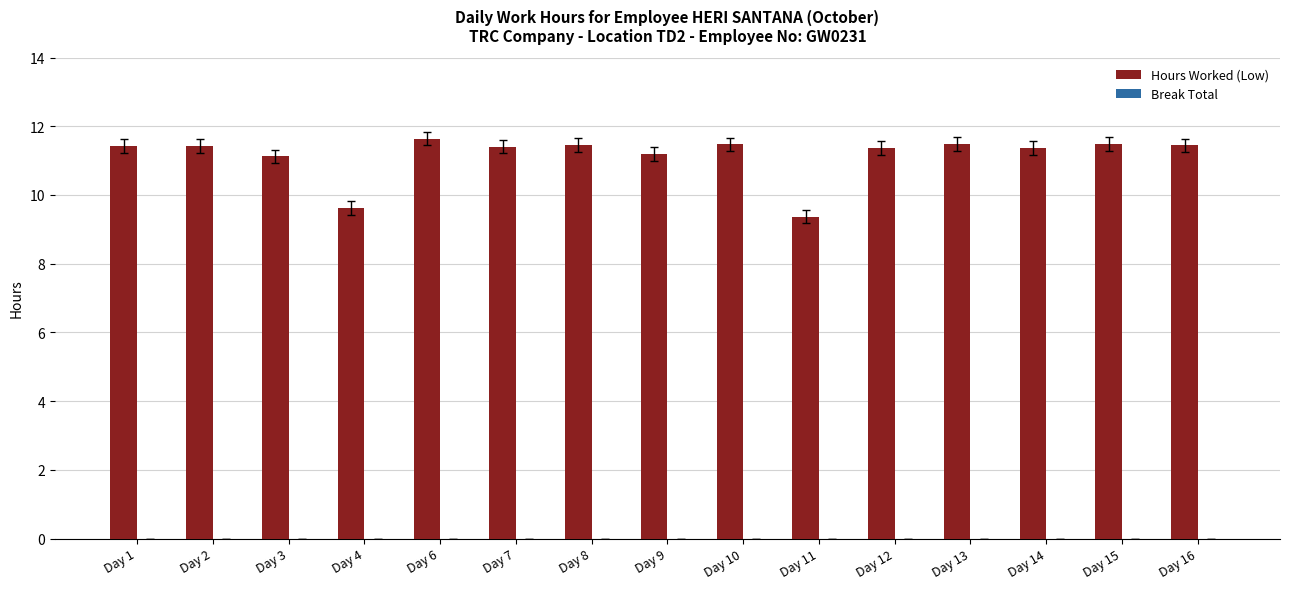

The value at Day 14 is 11.4. True or false?

True